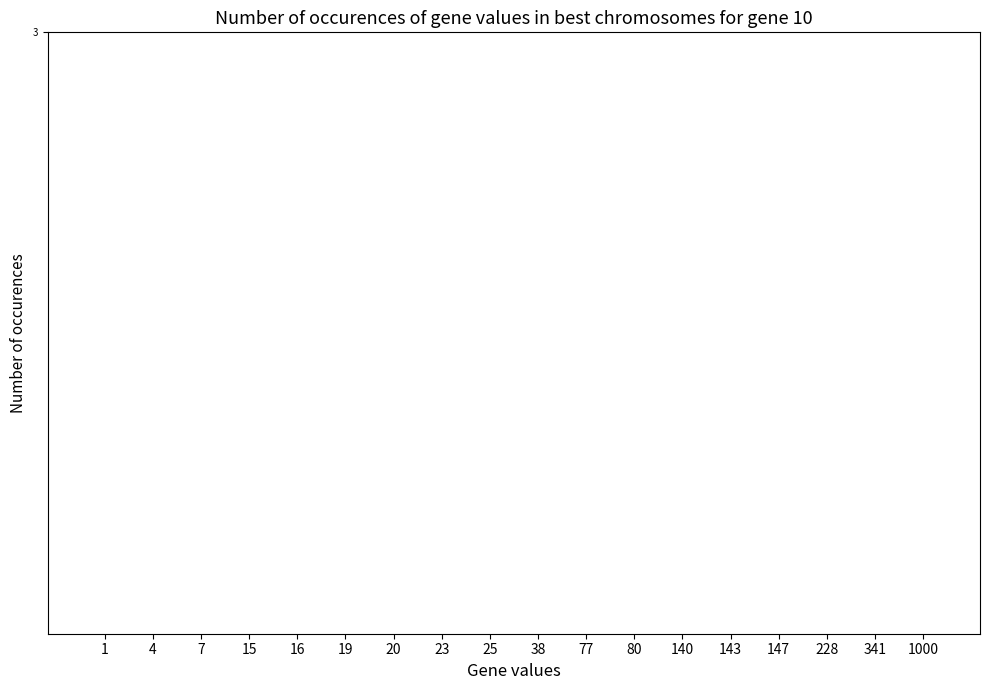

What is the sum of the values at 143 and 1000?

2